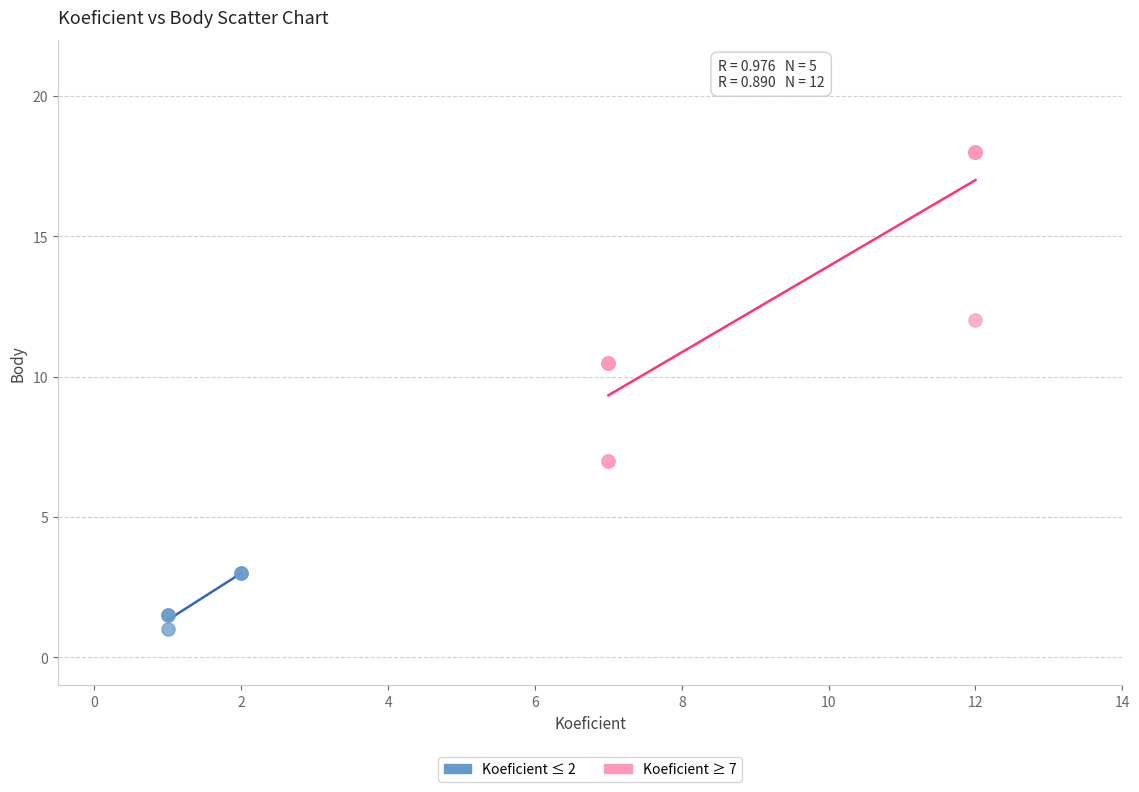

Which series reaches the minimum Y coordinate?

Koeficient ≤ 2